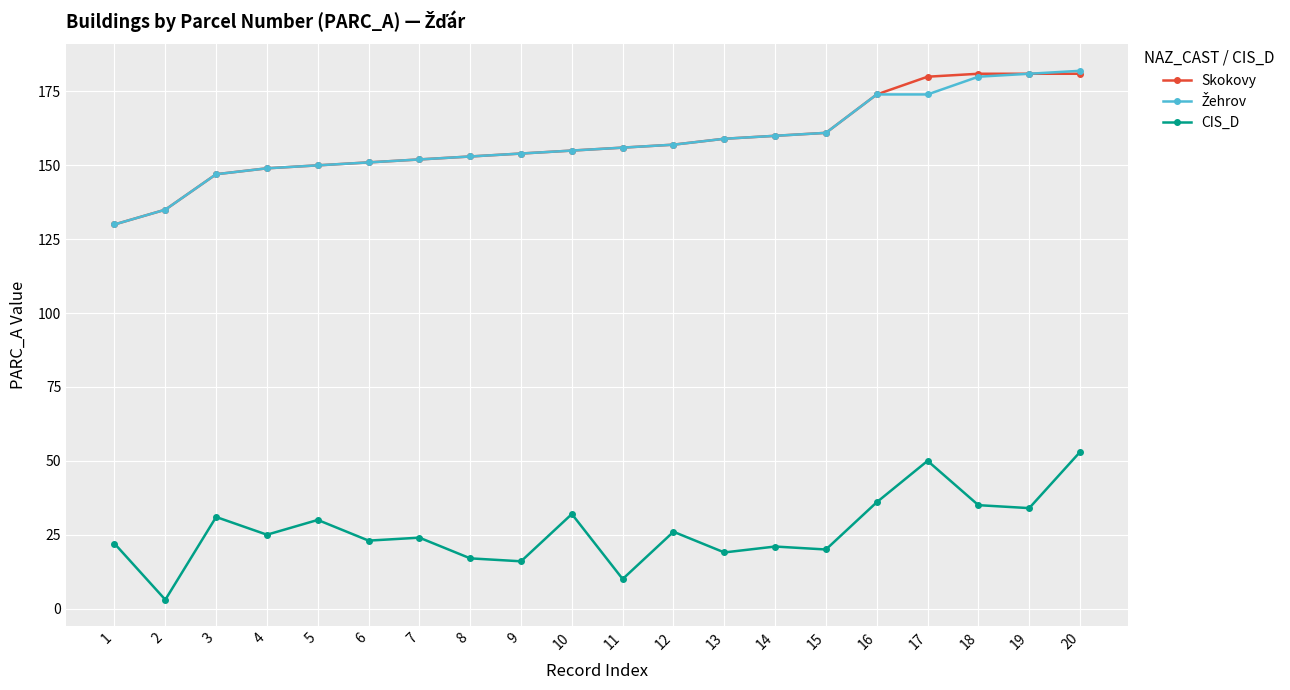

Is it true that Skokovy equals 160 at 14?

True